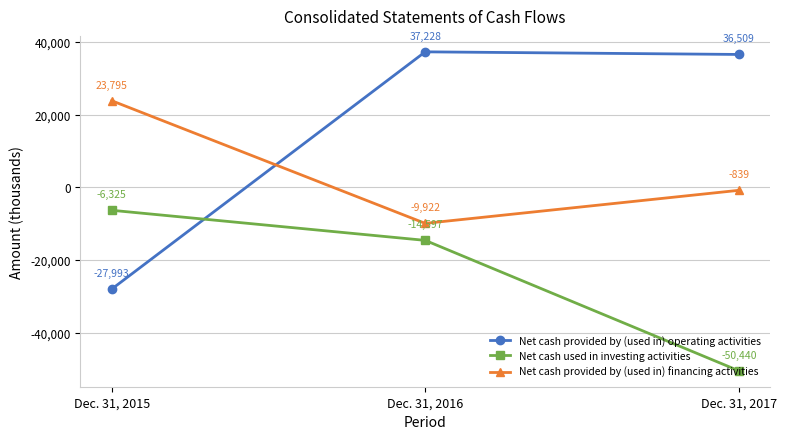

What is the difference between the maximum and second lowest values in the Net cash used in investing activities series?

8272